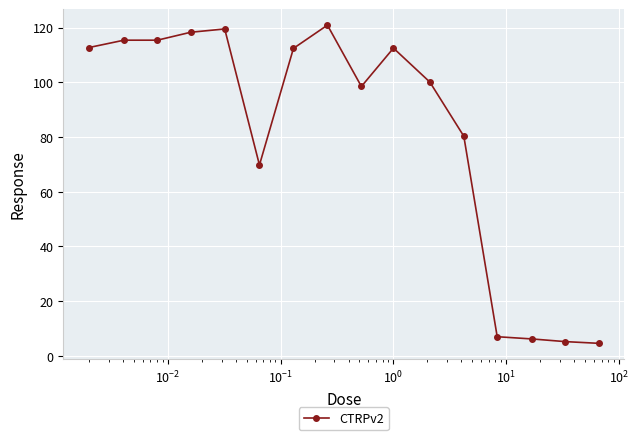

True or false: the data has more than 2 interior local peaks.

True